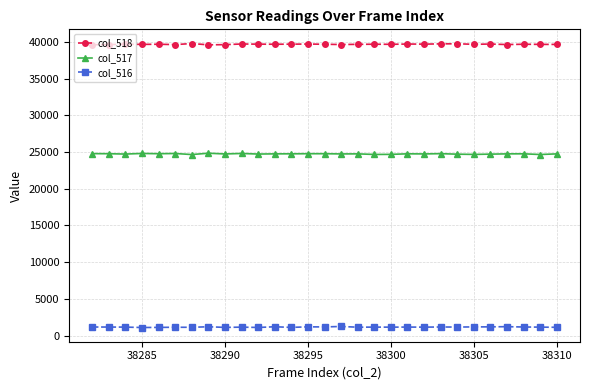

What is the sum of all col_517 values?

717280